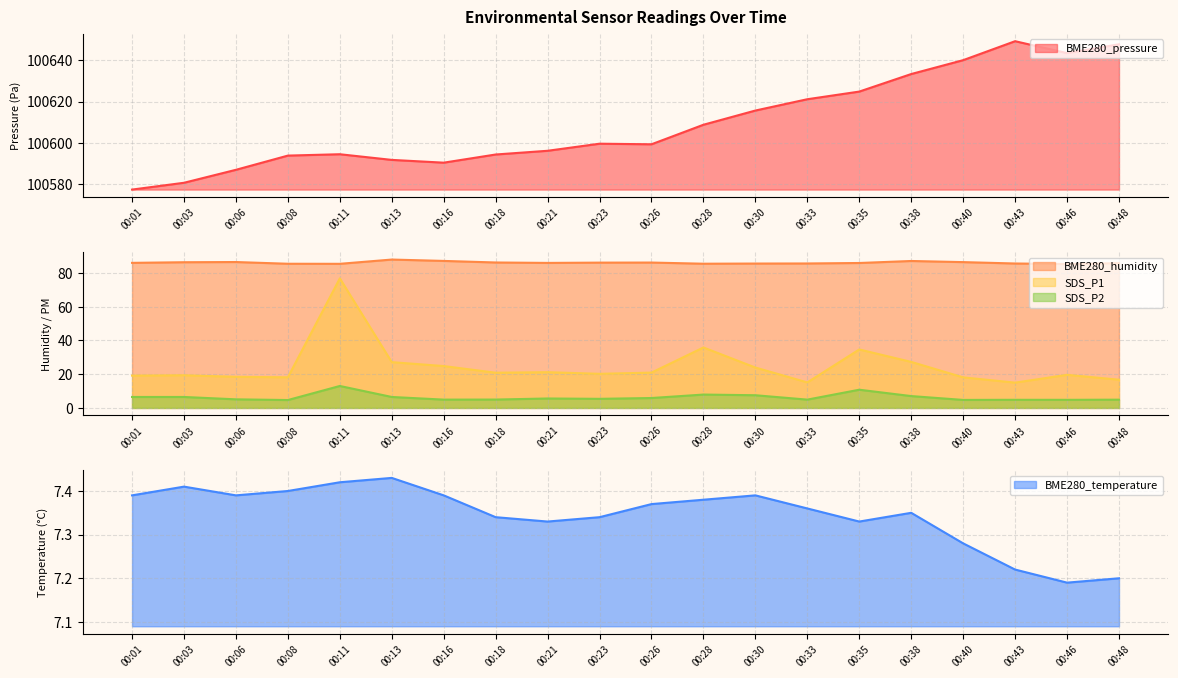

True or false: BME280_pressure and BME280_humidity intersect in this chart.

False